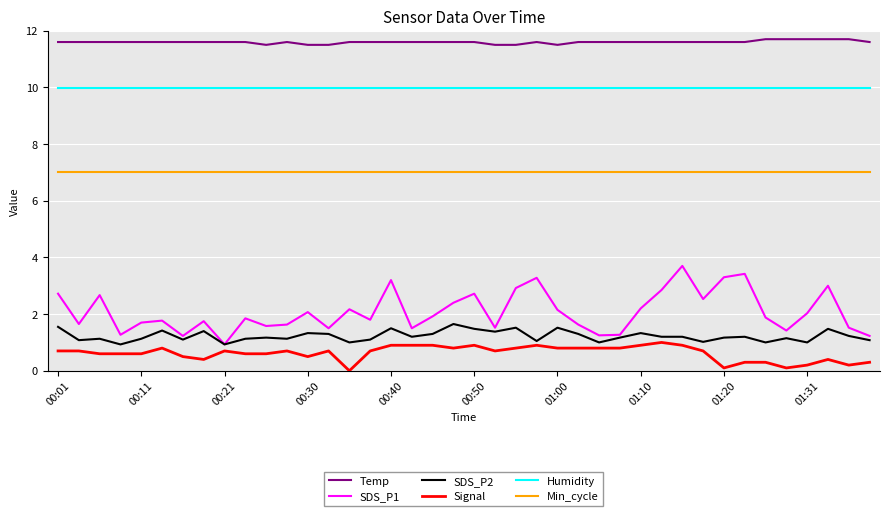

What is the highest value of the Temp series?

11.7